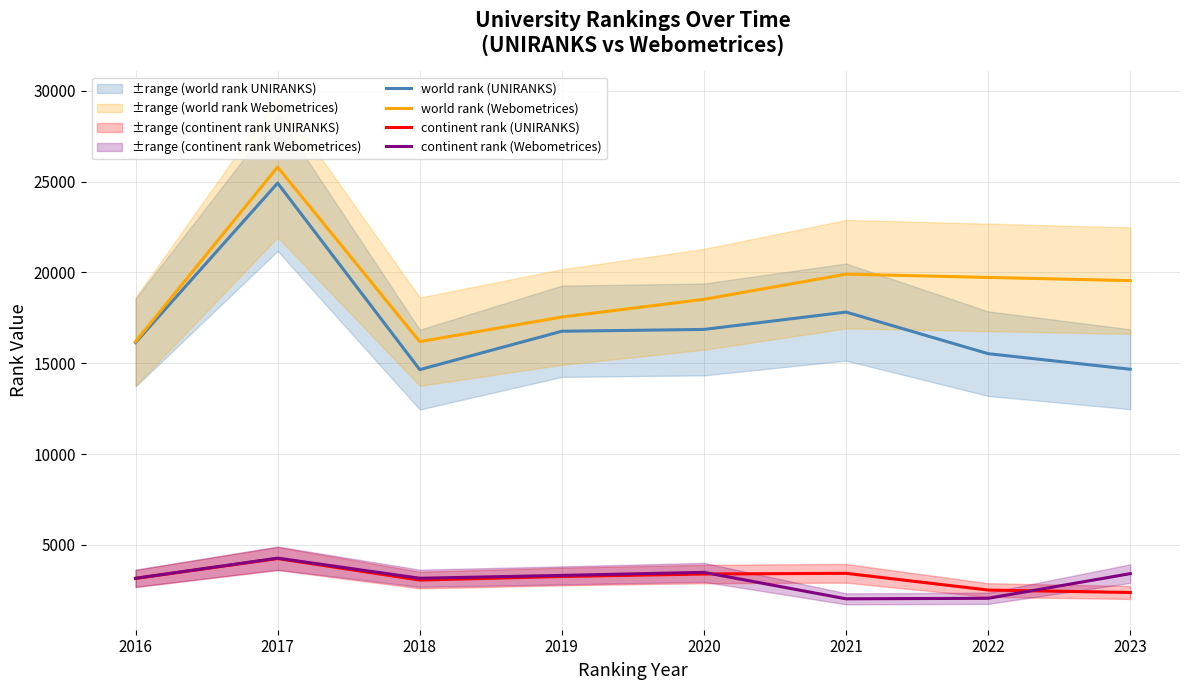

Reading right to left, list all the values displayed in this chart.

world rank (UNIRANKS): 2023=14670	2022=15527	2021=17817	2020=16862	2019=16762	2018=14649	2017=24922	2016=16139
world rank (Webometrices): 2023=19550	2022=19726	2021=19906	2020=18521	2019=17545	2018=16190	2017=25805	2016=16189
continent rank (UNIRANKS): 2023=2376	2022=2511	2021=3432	2020=3394	2019=3258	2018=3061	2017=4245	2016=3149
continent rank (Webometrices): 2023=3414	2022=2057	2021=2028	2020=3485	2019=3317	2018=3160	2017=4268	2016=3160